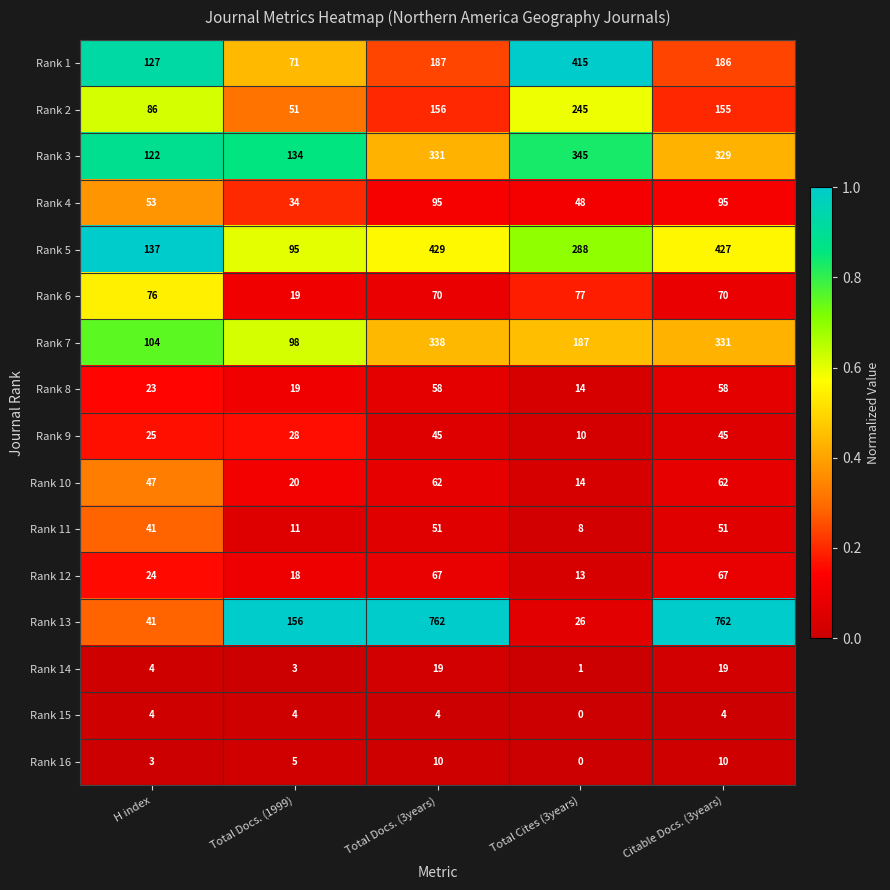

What is the greatest value displayed?

762